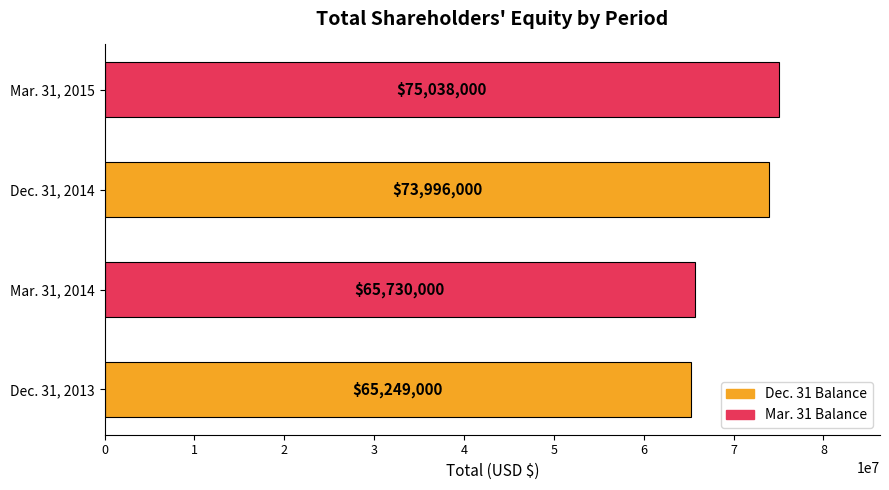

List the labels in order of value, smallest first.

Dec. 31, 2013, Mar. 31, 2014, Dec. 31, 2014, Mar. 31, 2015